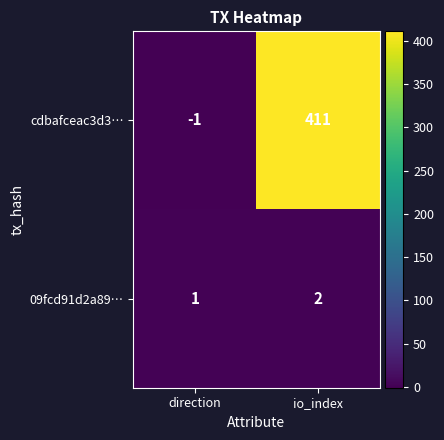

Between direction and io_index, which series saw the biggest shift?

cdbafceac3d3…